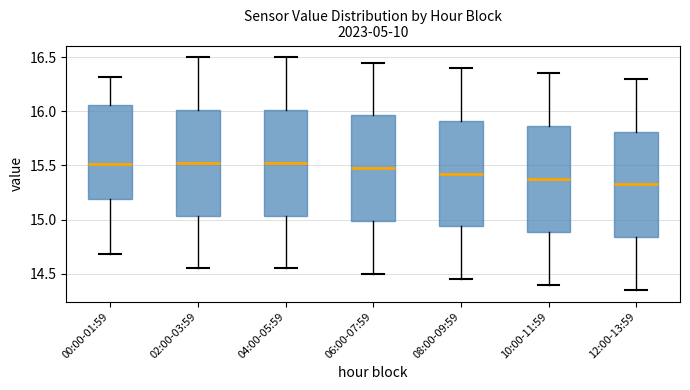

Where does the upper whisker of the box for 08:00-09:59 end on the y-axis? The values are not printed on the chart, so give them approximately, as read against the axis.

16.40